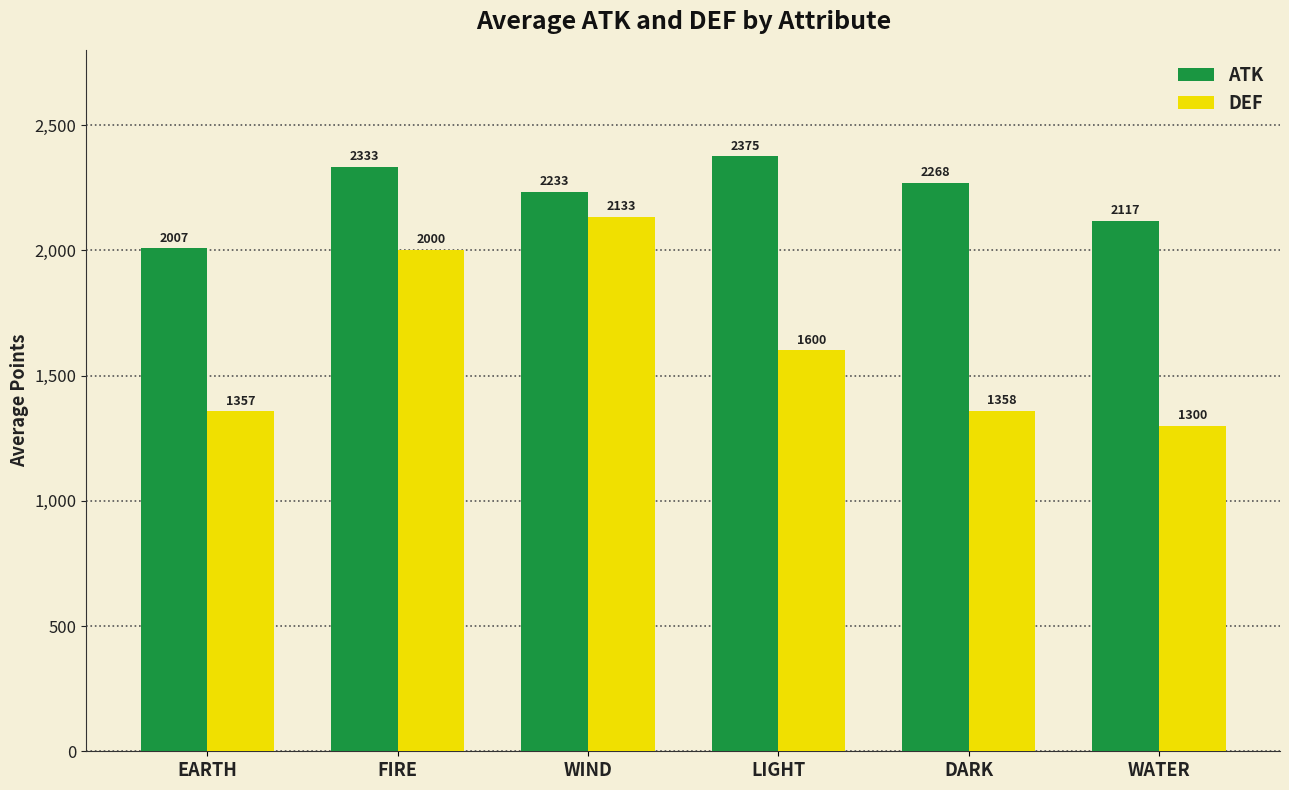

How many bars are there in total?

12